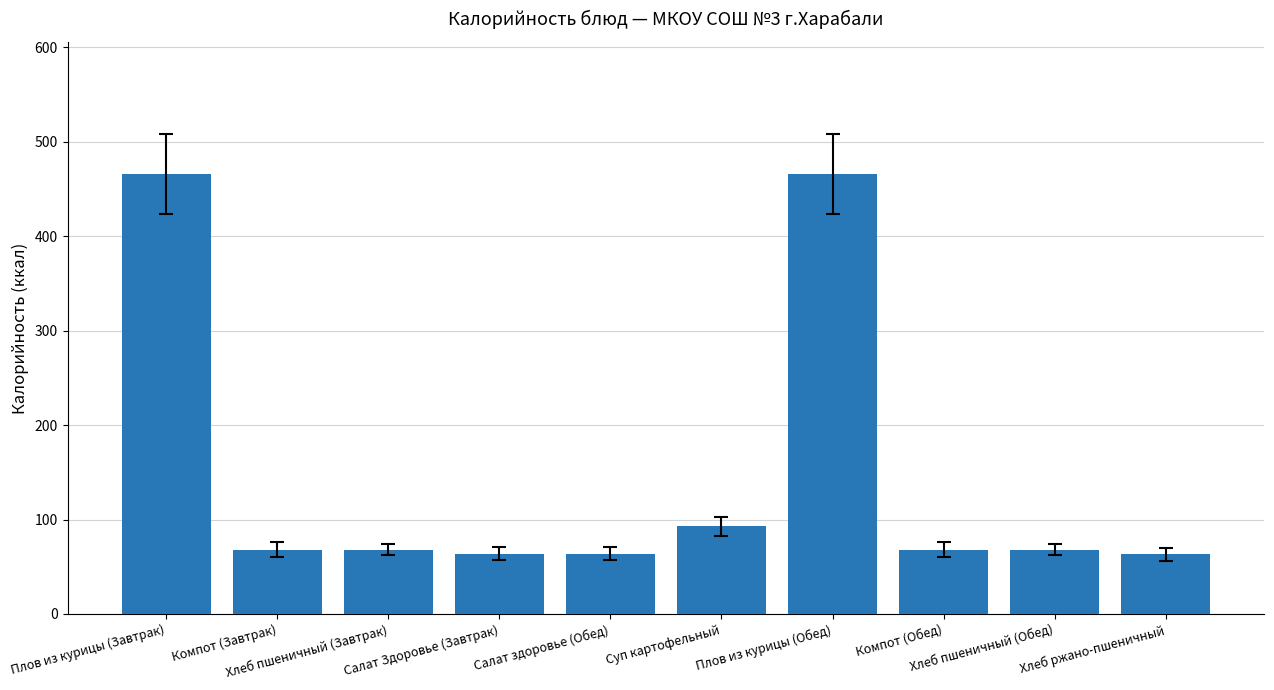

What is the value of the 1st bar from the left?

466